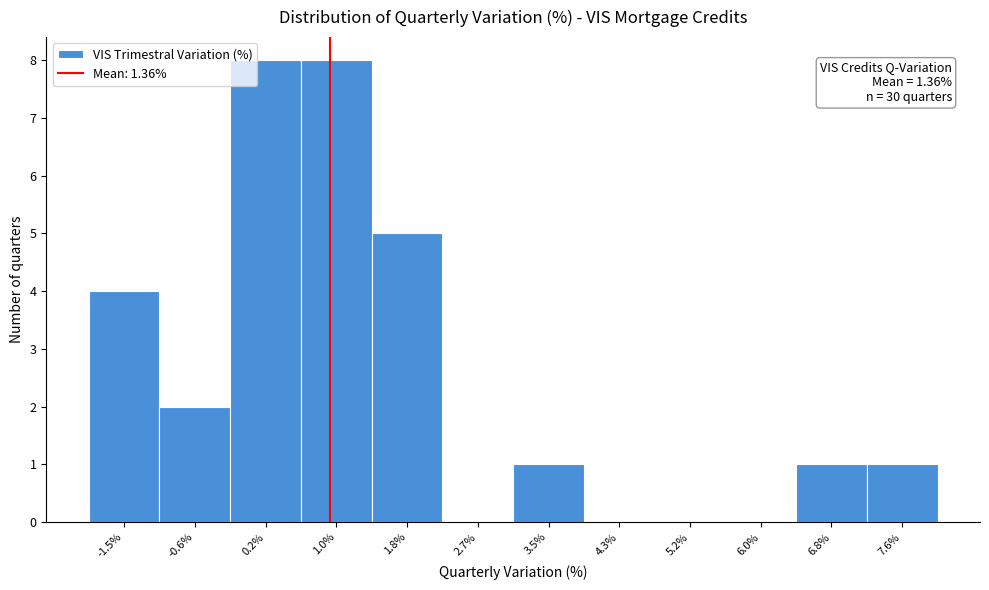

Reading left to right, what are all the values shown in this chart?

-1.5%=4	-0.6%=2	0.2%=8	1.0%=8	1.8%=5	2.7%=0	3.5%=1	4.3%=0	5.2%=0	6.0%=0	6.8%=1	7.6%=1